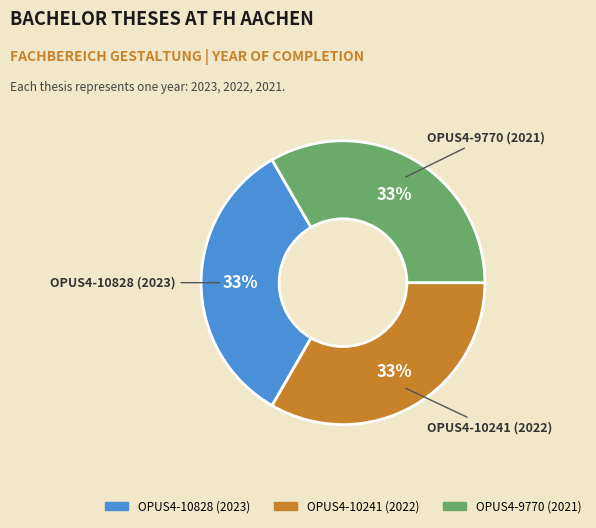

To the nearest percent, what portion does OPUS4-10241 (2022) represent?

33%